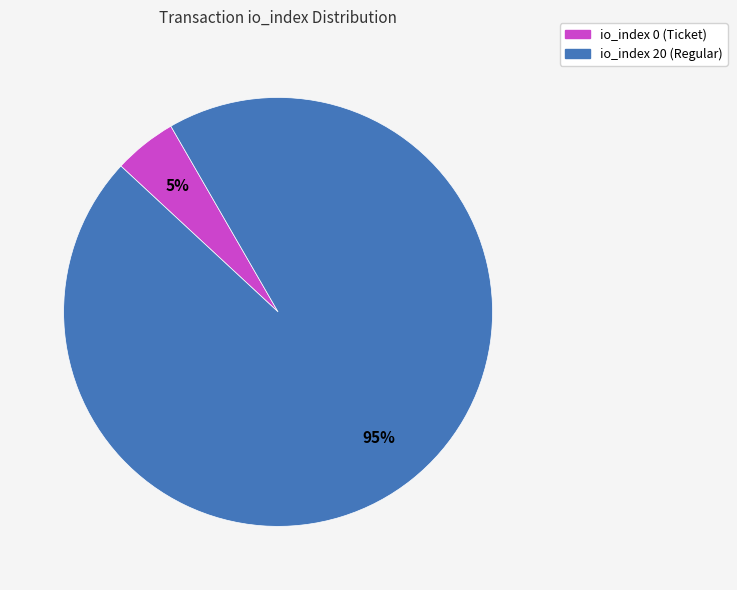

Rank the categories by value from highest to lowest.

io_index 20 (Regular), io_index 0 (Ticket)